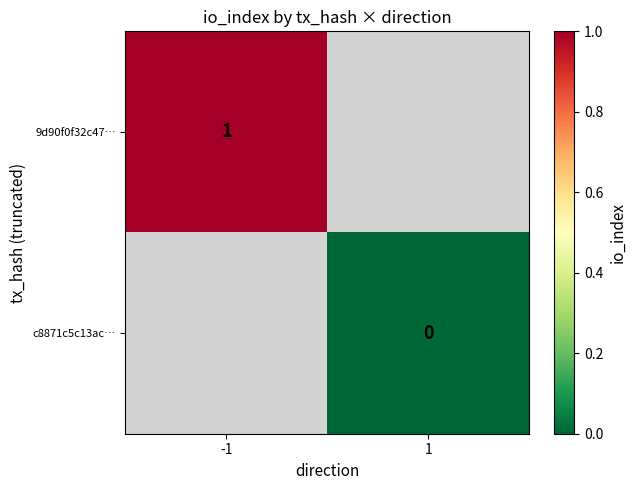

At how many categories does at least one series exceed 0?

1